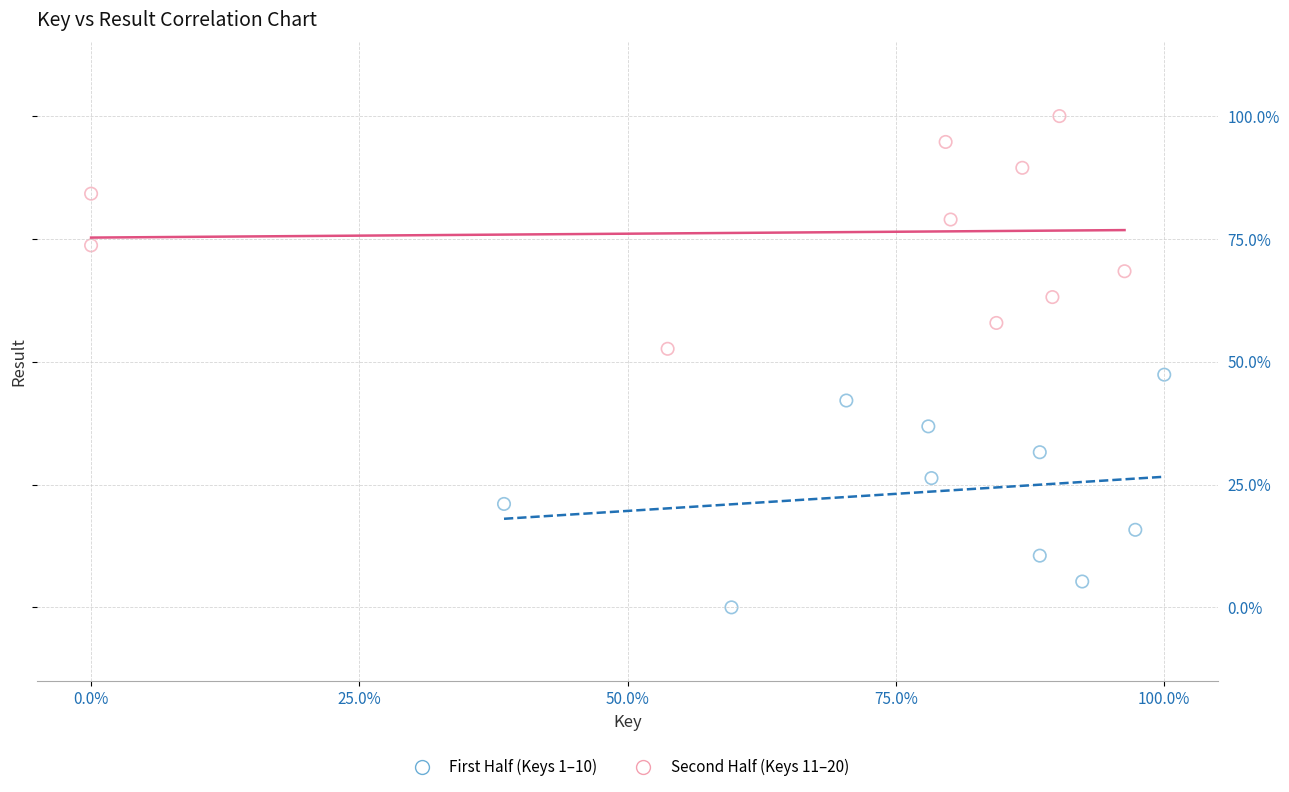

Which series reaches the minimum Y coordinate?

First Half (Keys 1–10)